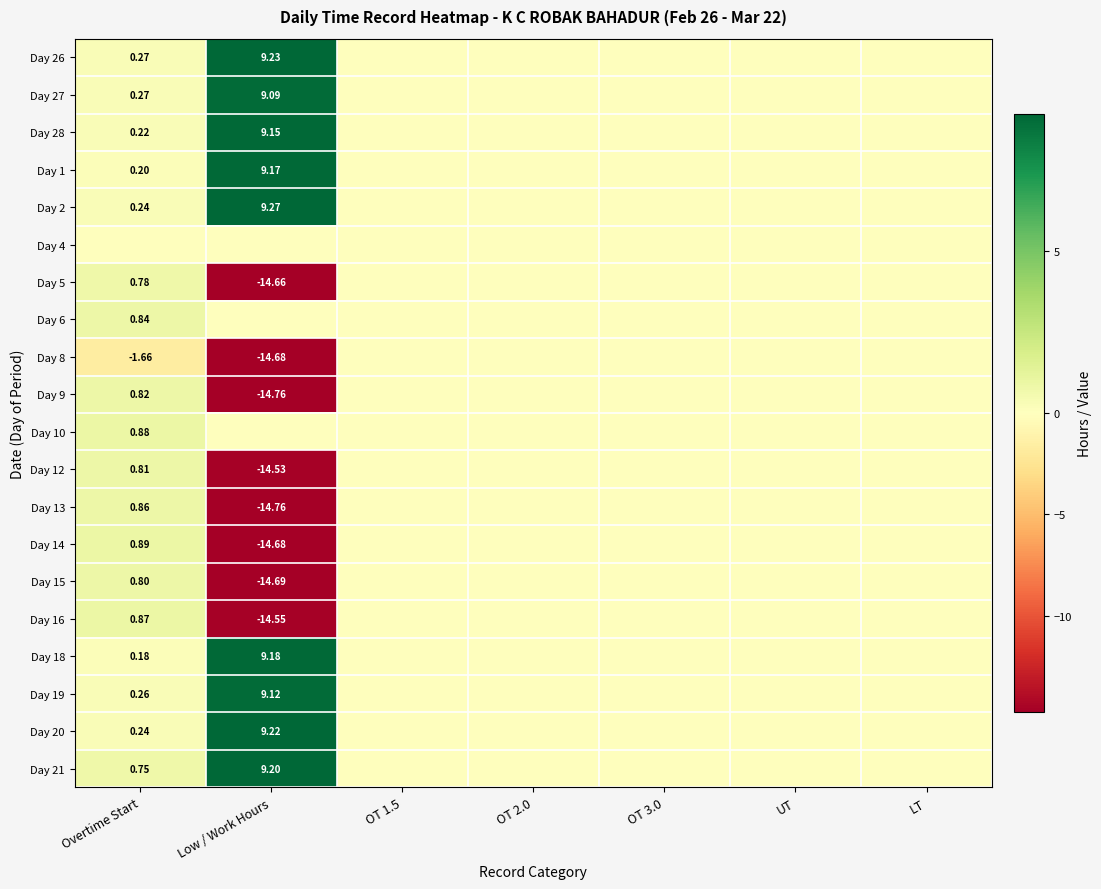

Which has a higher value, OT 3.0 or Low / Work Hours?

Low / Work Hours